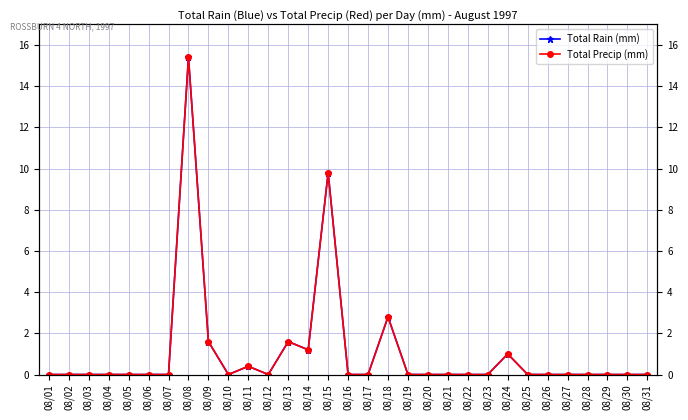

Where is the first local maximum for Total Rain (mm)?

08/08